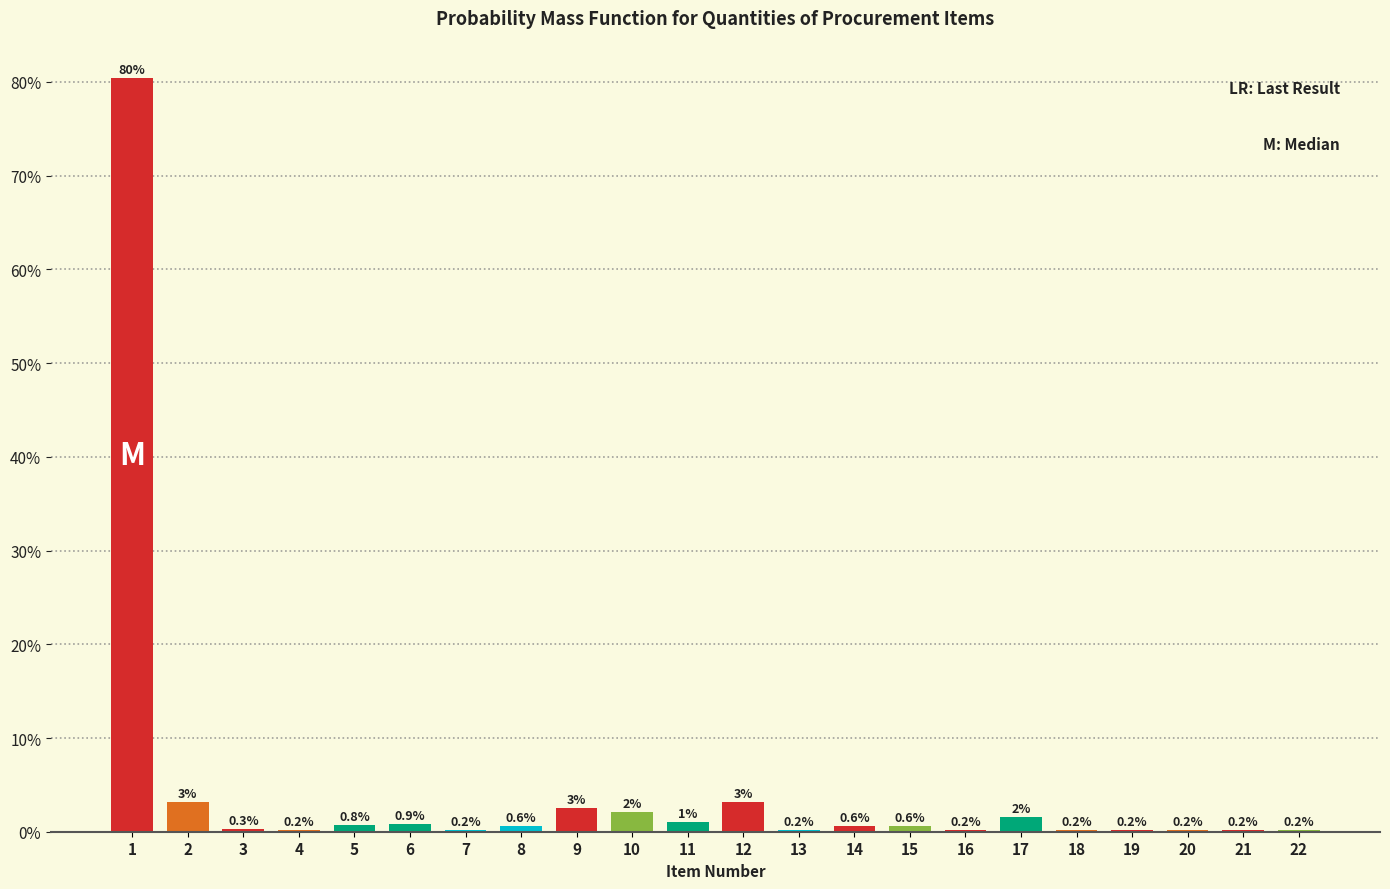

True or false: the data shows 0.2 at 18.

True